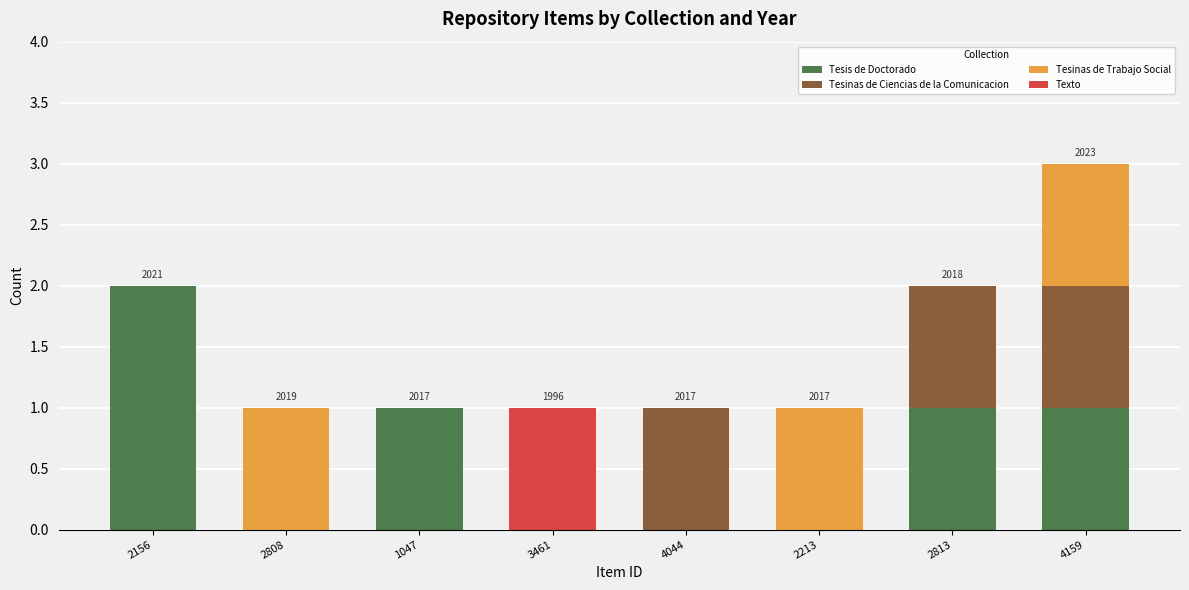

At which category is the sum across all series the highest?

4159